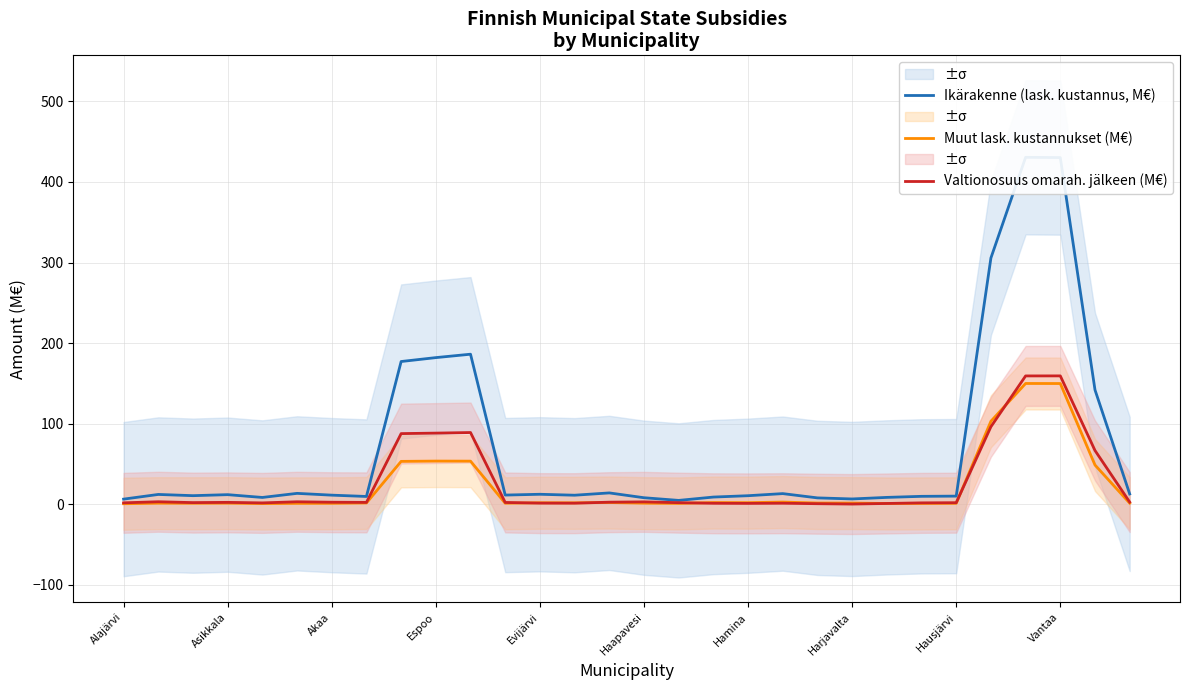

Count the number of categories in the chart.

30